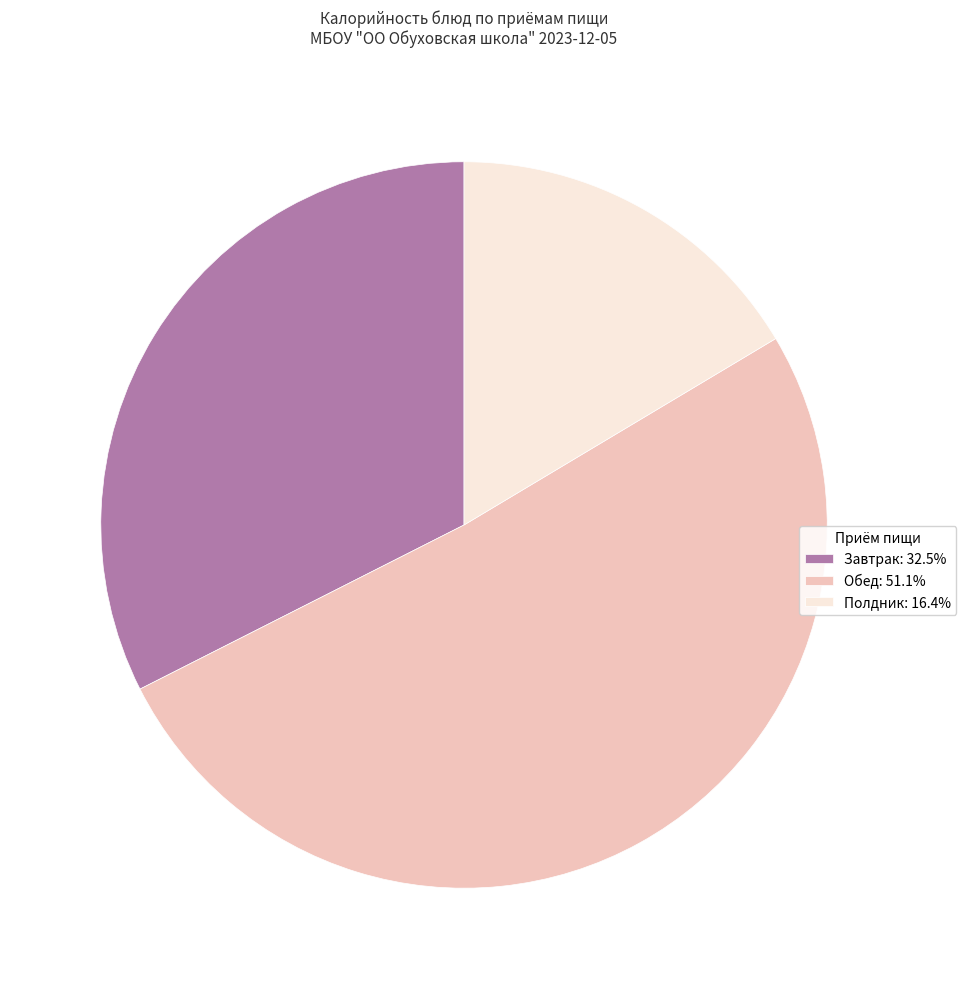

Do Полдник: 16.4% and Завтрак: 32.5% together represent more than half of the pie?

No